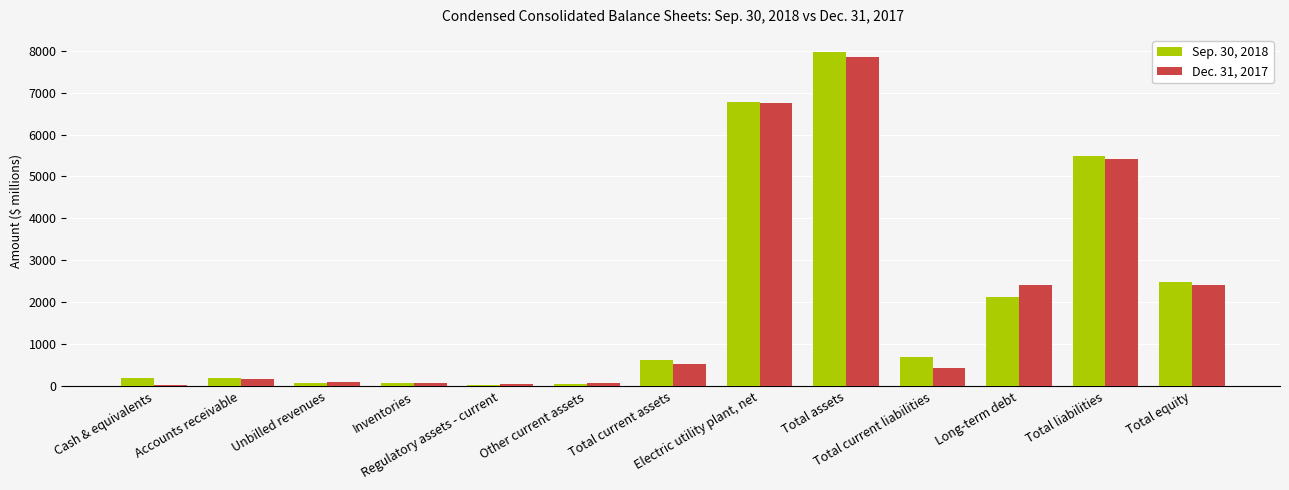

At how many categories does at least one series exceed 7689?

1